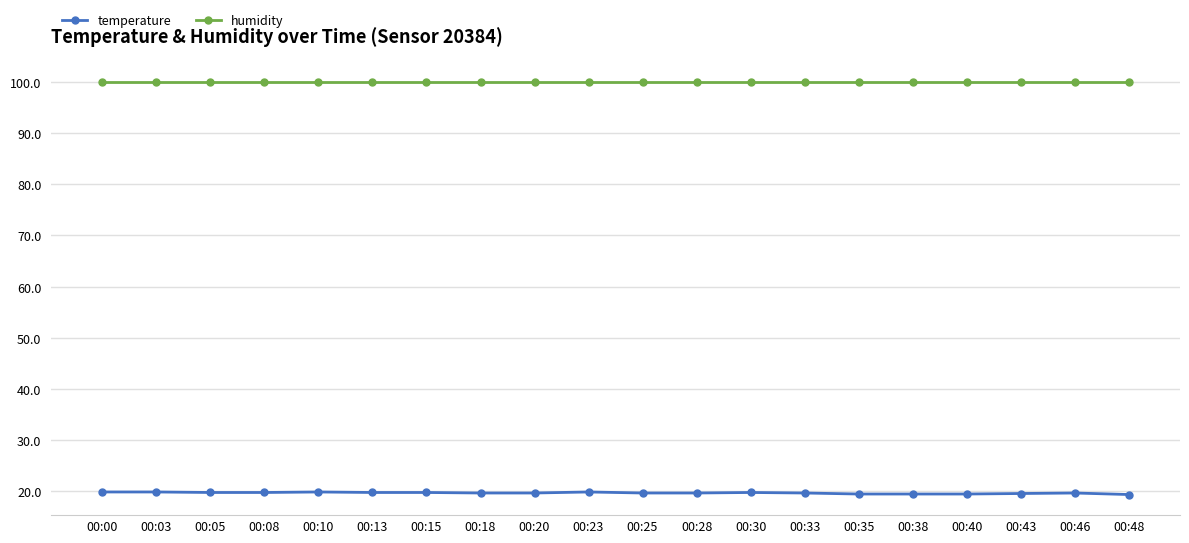

Does the chart have visible grid lines?

Yes